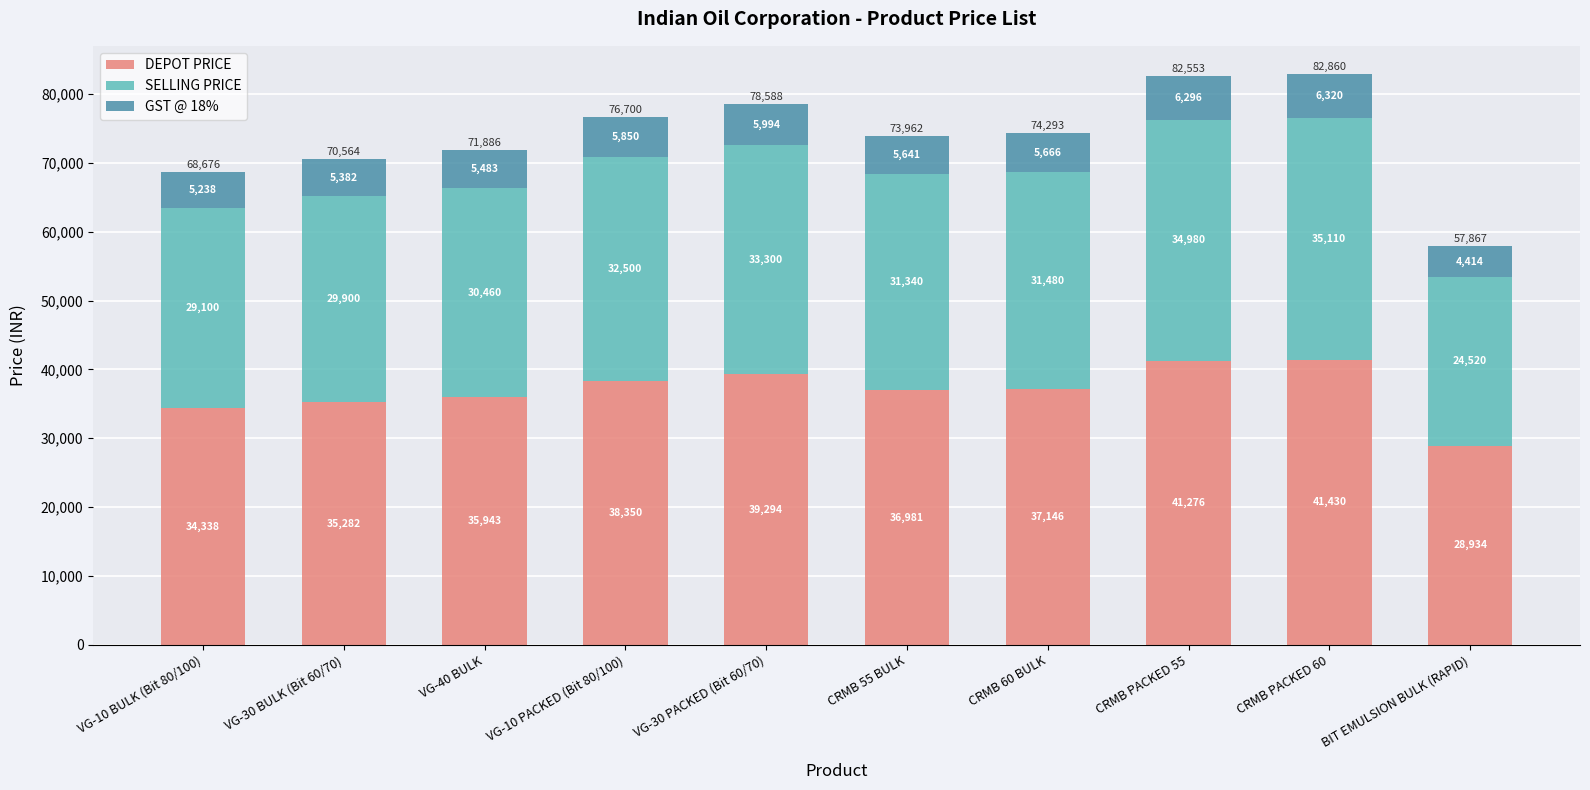

At which label does DEPOT PRICE reach its peak?

CRMB PACKED 60